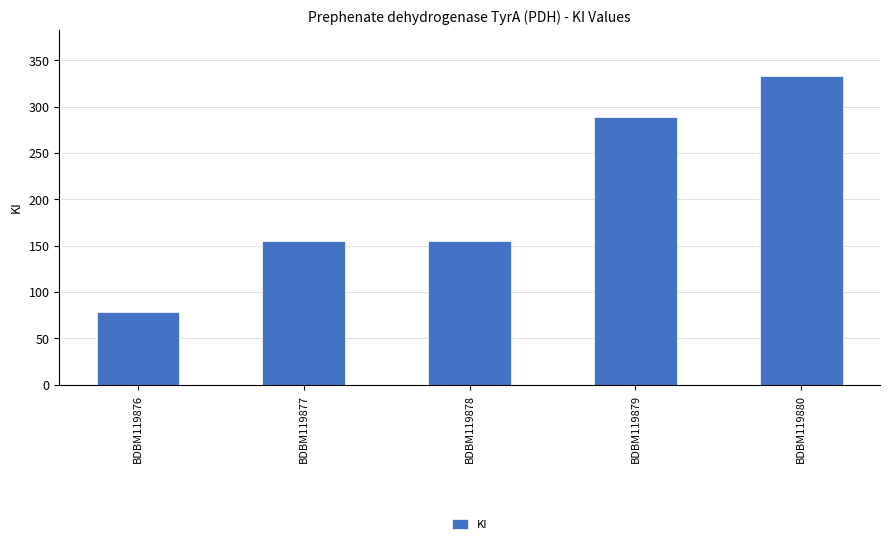

Reading left to right, what are all the values shown in this chart?

78	155	155	289	333